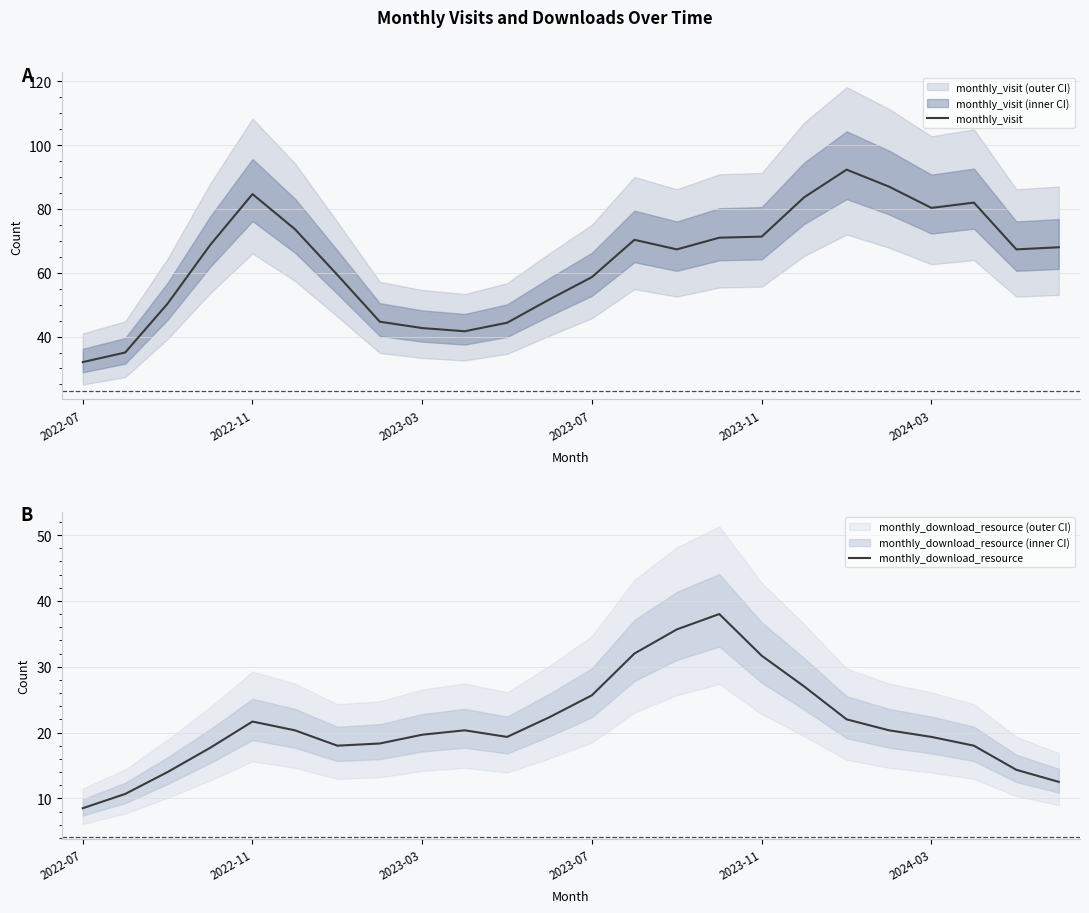

True or false: monthly_visit and monthly_download_resource cross at least once.

False